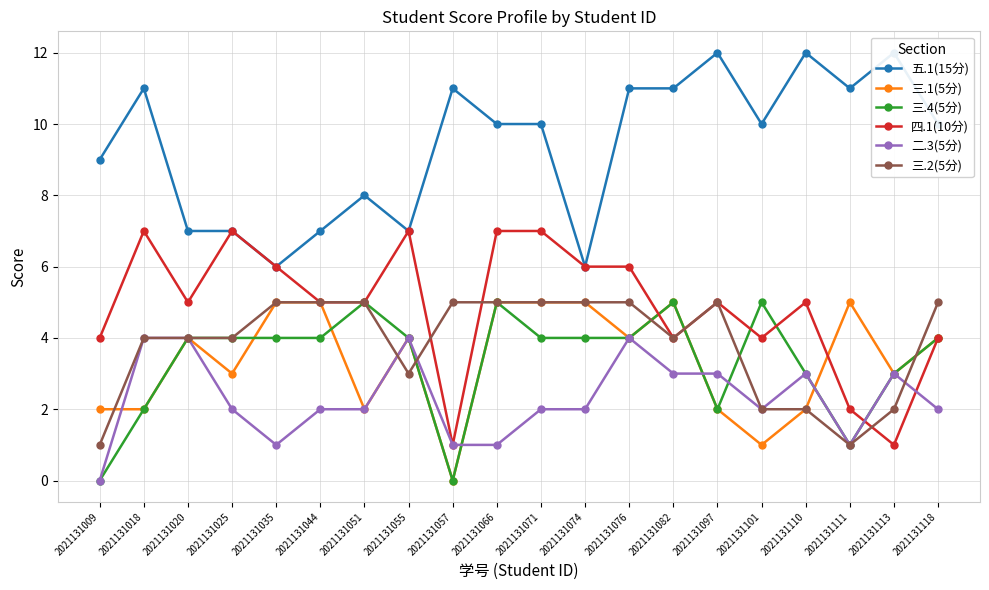

How many lines are shown in the chart?

6